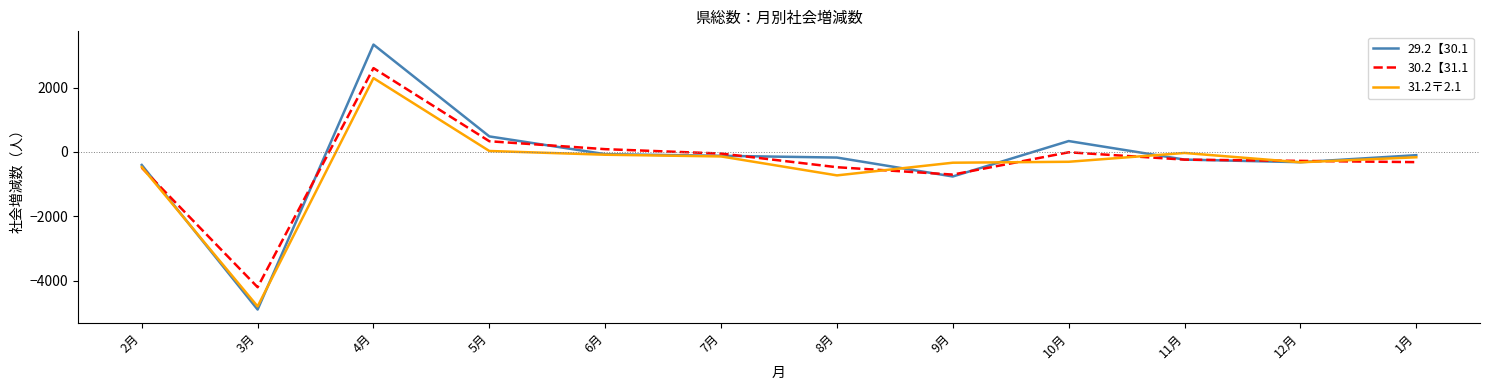

What is the difference between the highest and lowest values at 1月?

216